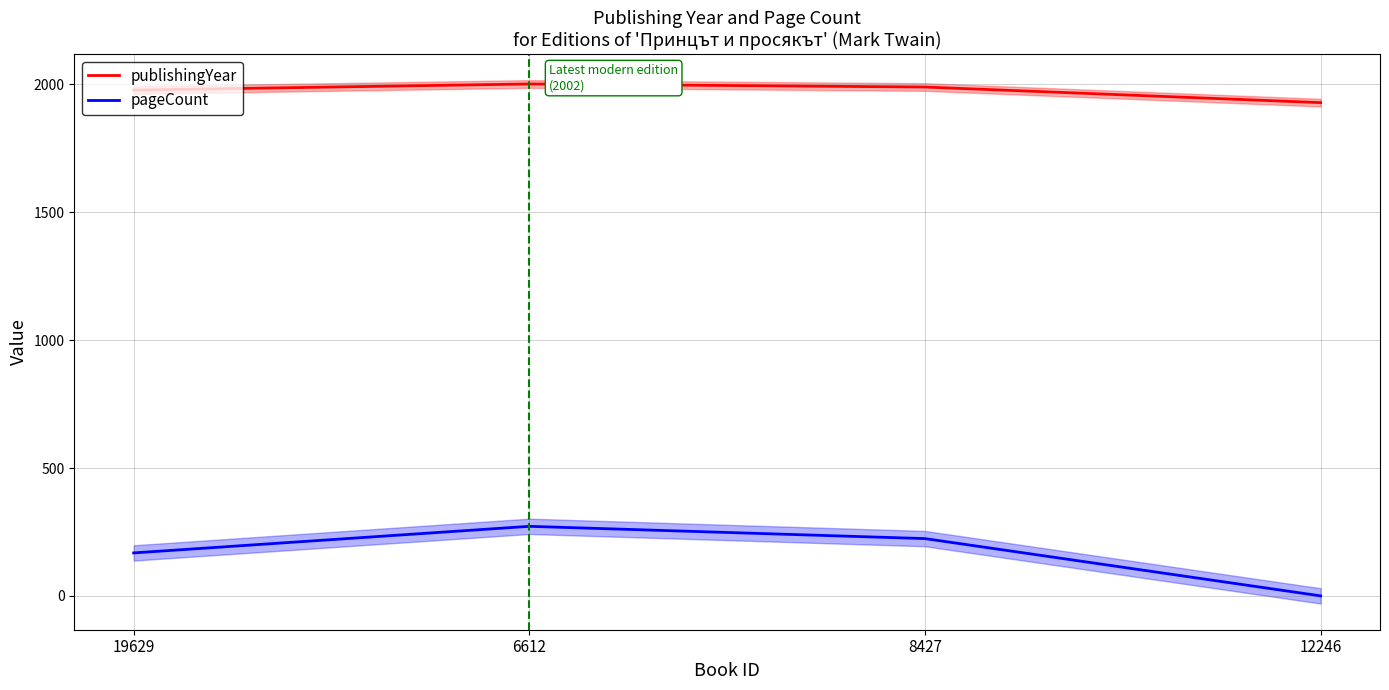

What is the value of the publishingYear point at the 4th from the left?

1929